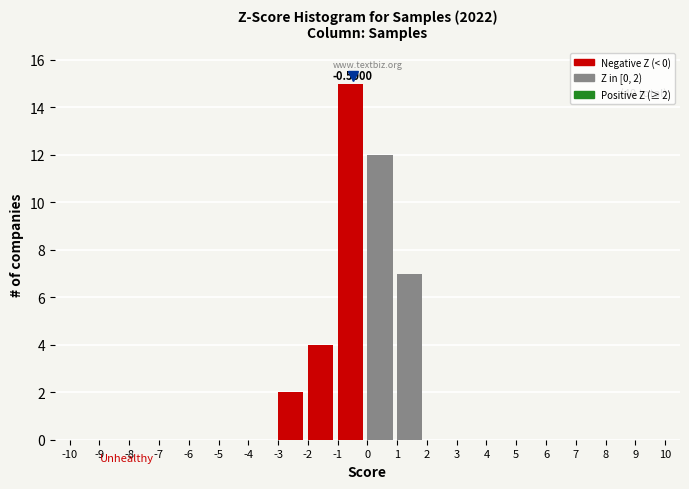

Over which range of the x-axis is the bar tallest?

-1 to 0